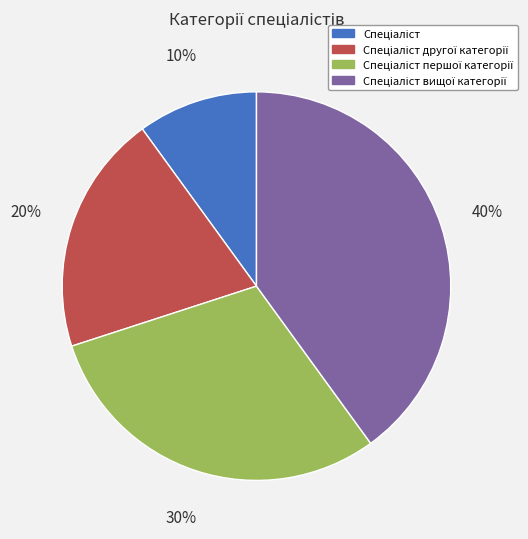

To the nearest percent, what is the average slice percentage?

25%